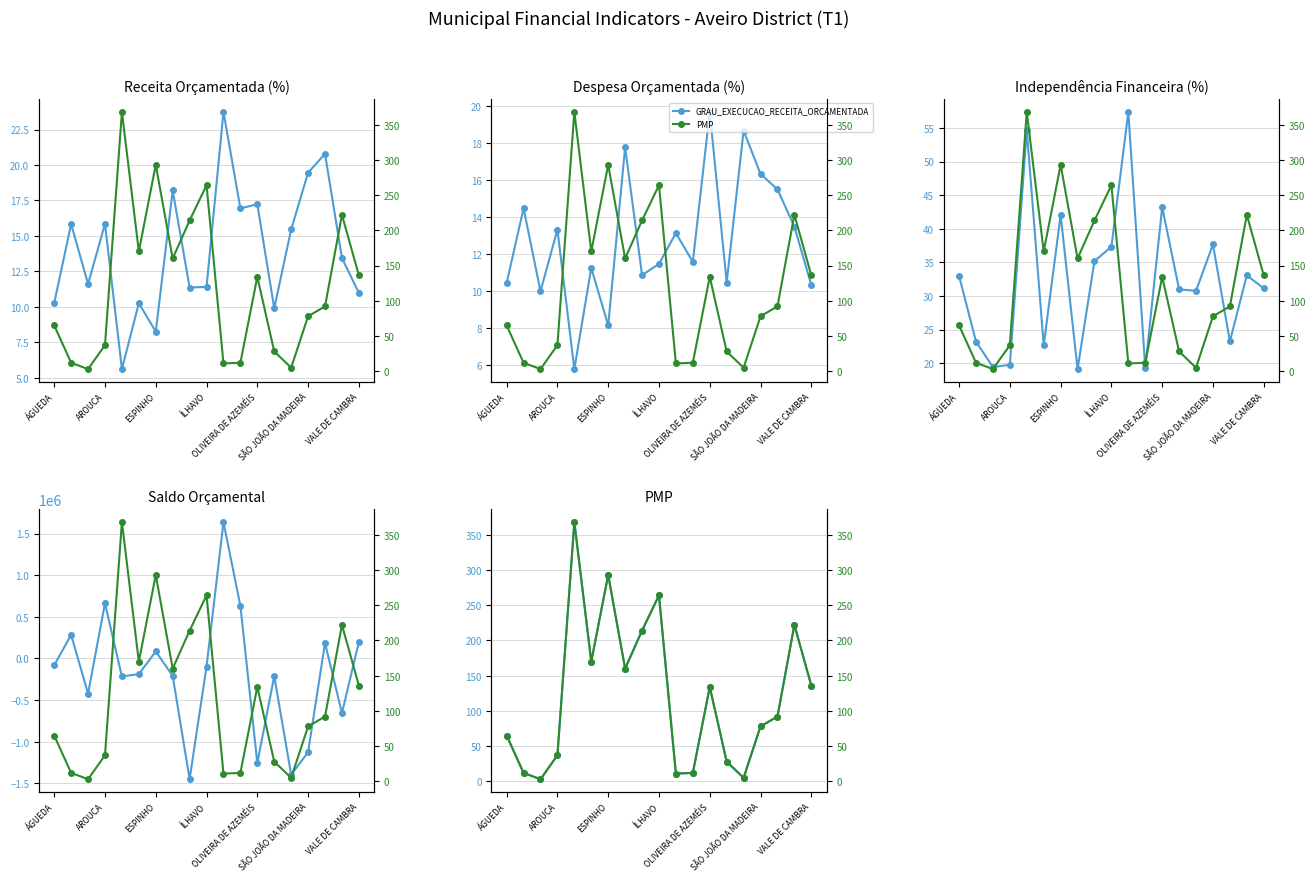

What is the average value of the SALDO_ORCAMENTAL series?

-191913.6